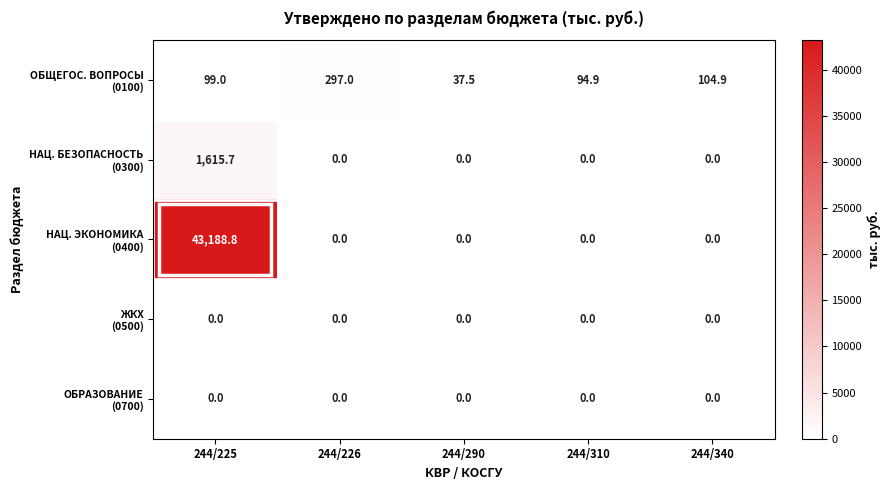

Which label corresponds to the largest value in the chart?

244/225